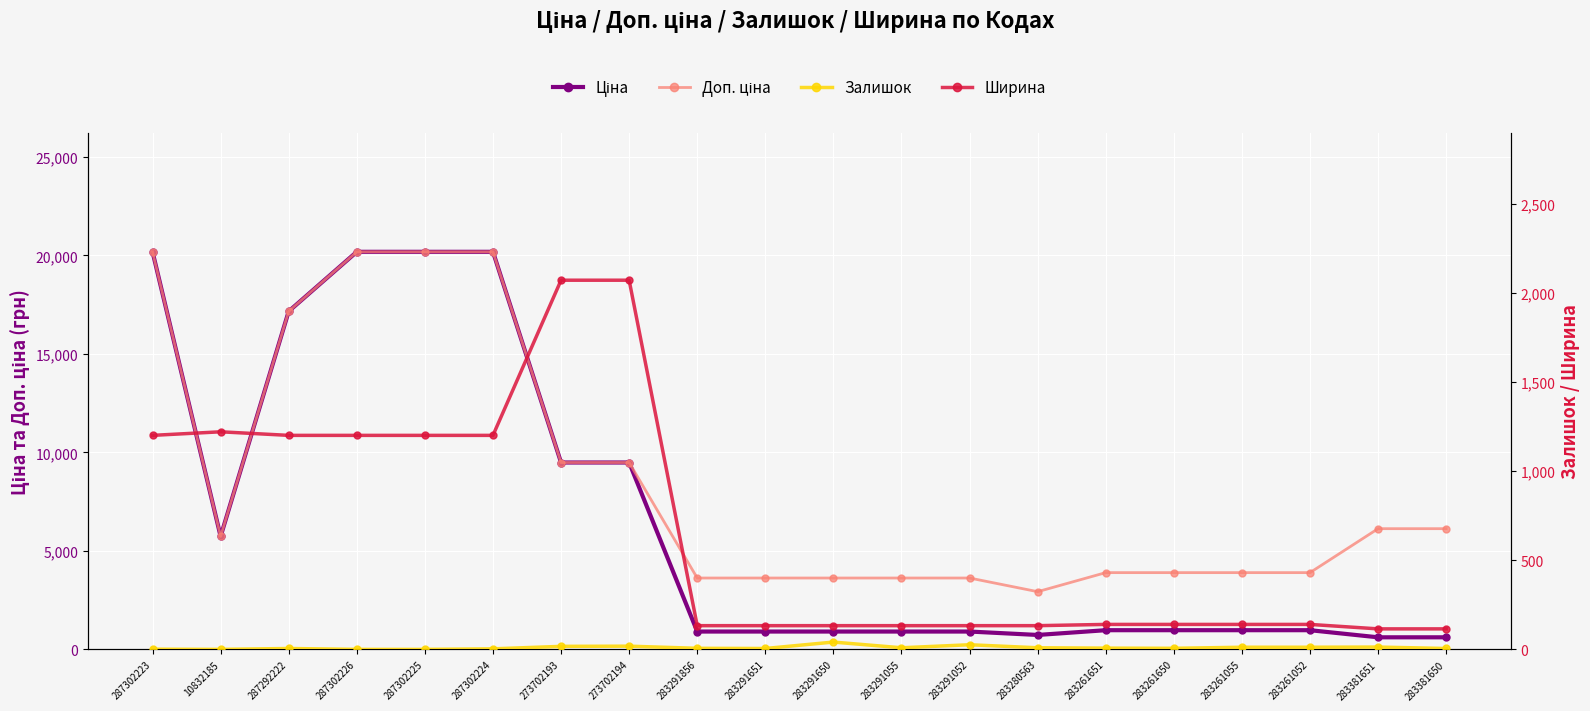

What value does the Ціна series have at 283381651?

612.9